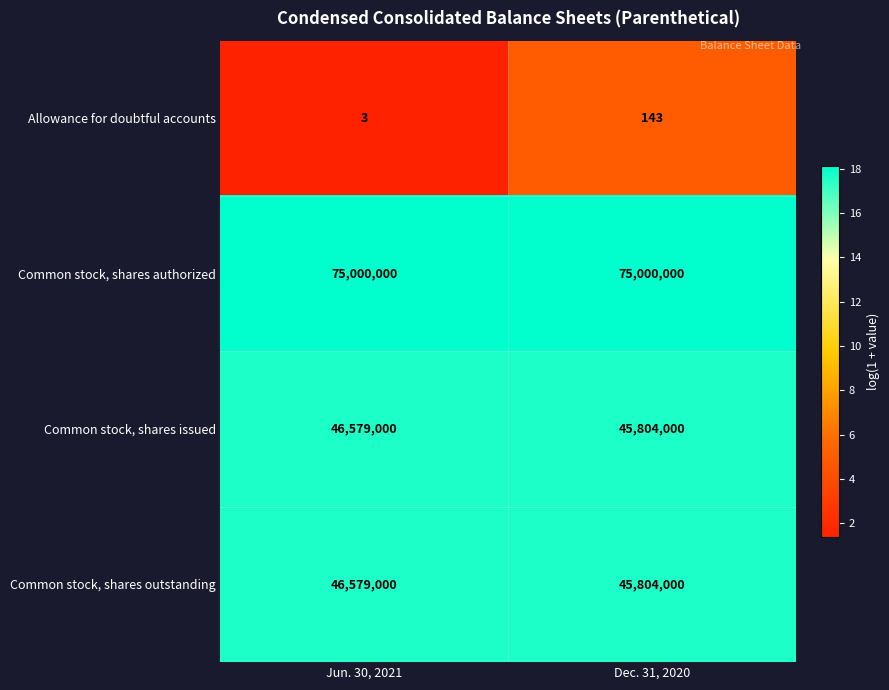

Reading left to right, transcribe all the data shown in this chart.

Allowance for doubtful accounts: 3	143
Common stock, shares authorized: 75000000	75000000
Common stock, shares issued: 46579000	45804000
Common stock, shares outstanding: 46579000	45804000